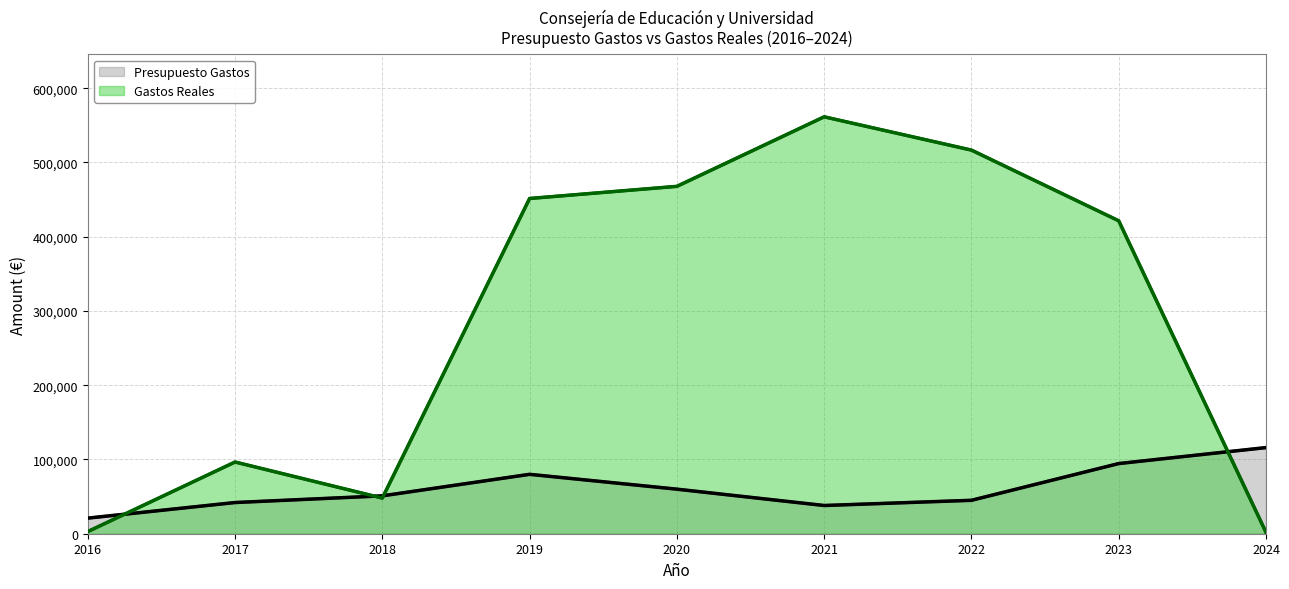

Between which two adjacent categories do Gastos Reales and Presupuesto Gastos first intersect?

2016 and 2017